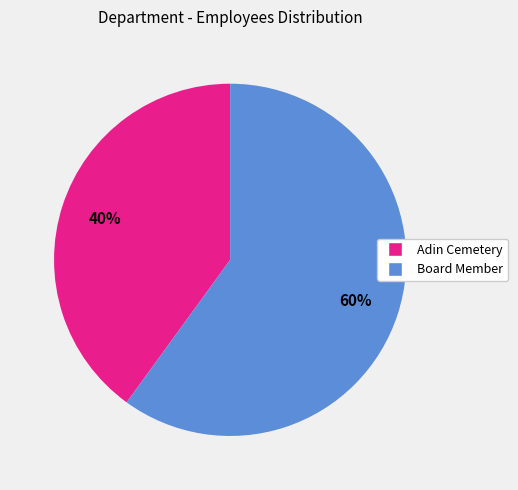

To the nearest percent, what percentage of the pie is Board Member?

60%